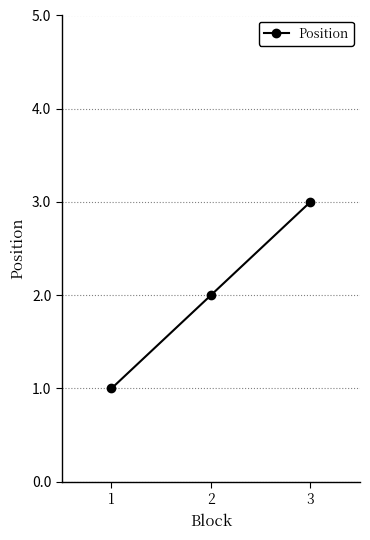

What is the average value?

2